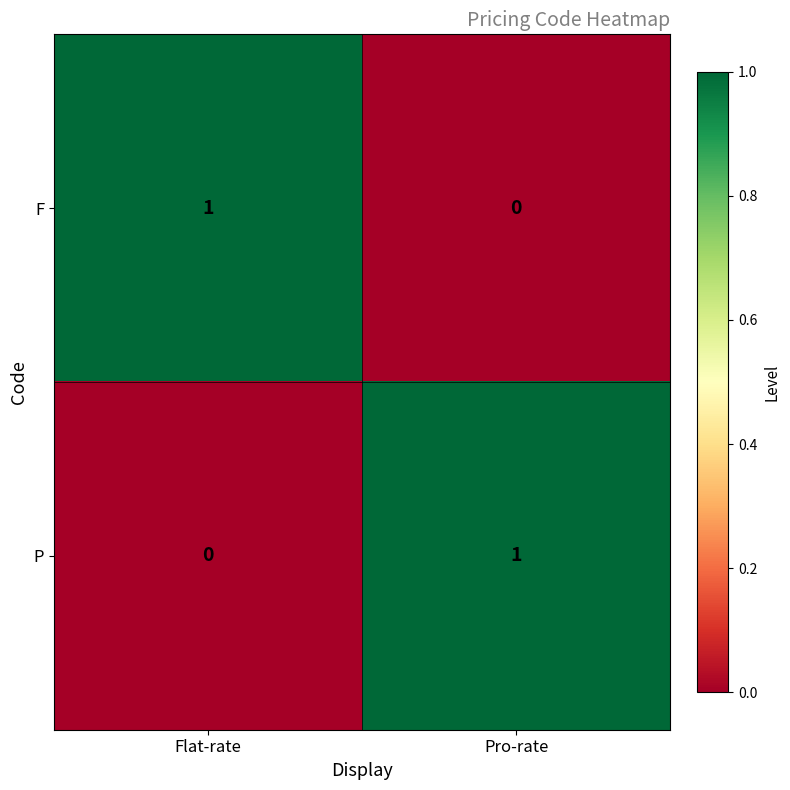

Is it true that F equals 0 at Flat-rate?

False